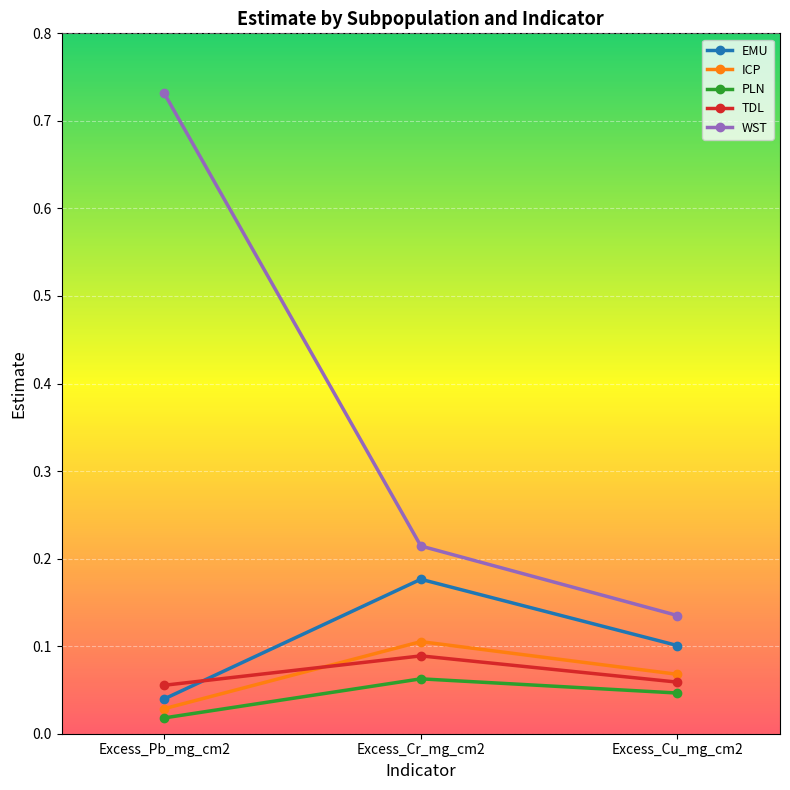

What is the label of the 3rd point from the right?

Excess_Pb_mg_cm2